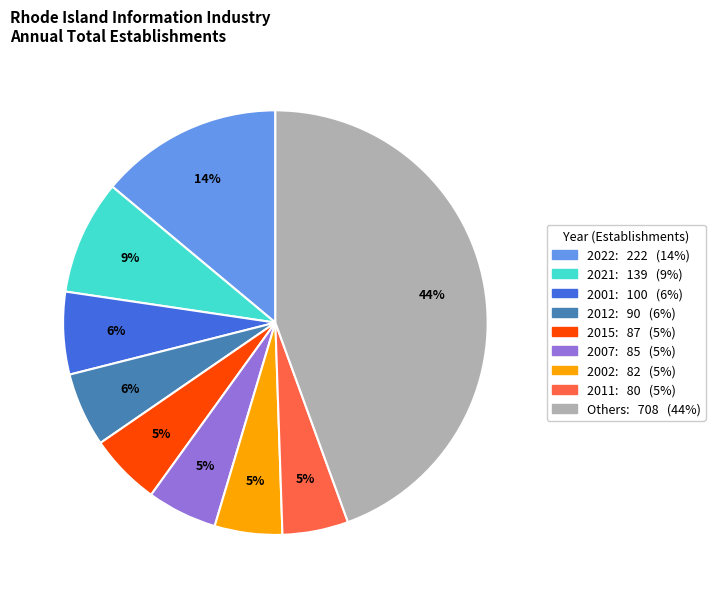

To the nearest percent, what is the difference between the largest and smallest slice percentages?

39%